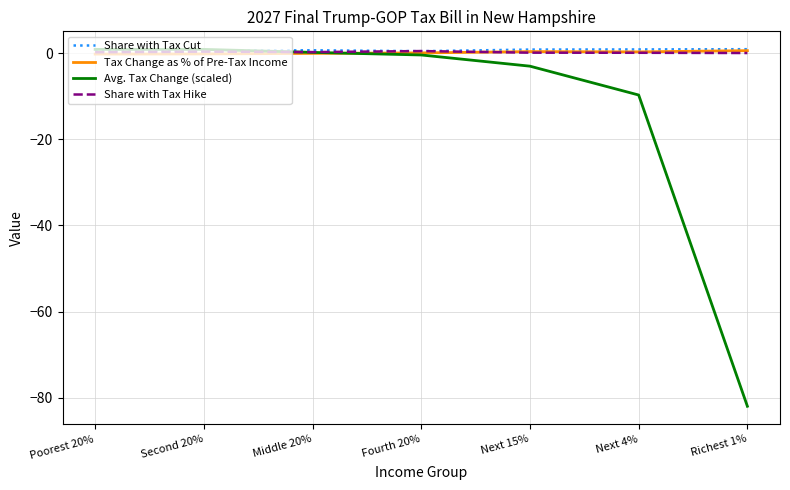

Which series has the widest spread of values?

Avg. Tax Change (scaled)